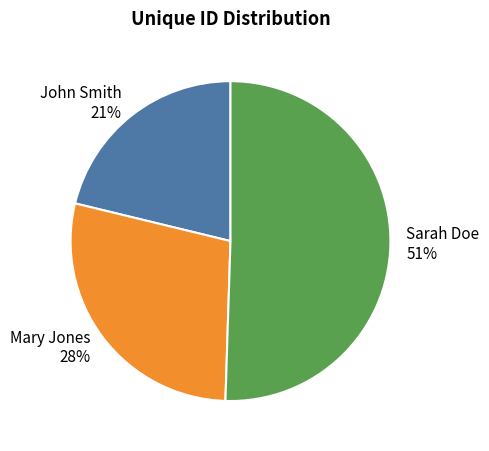

How many segments does this pie chart have?

3